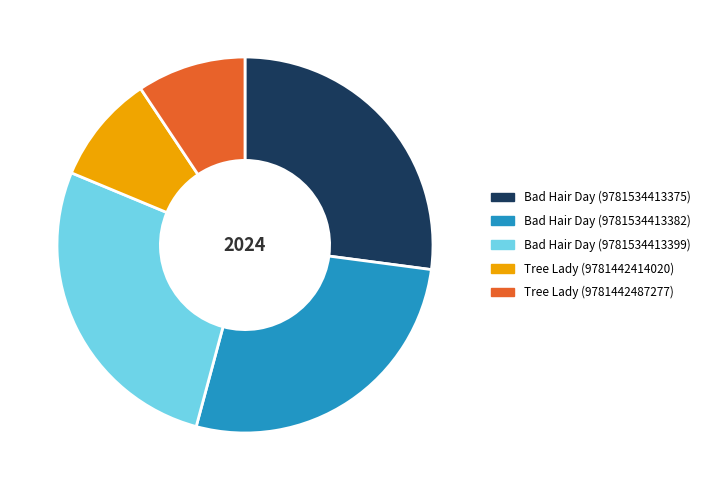

Is the sum of Bad Hair Day (9781534413399) and Bad Hair Day (9781534413382) greater than half?

Yes